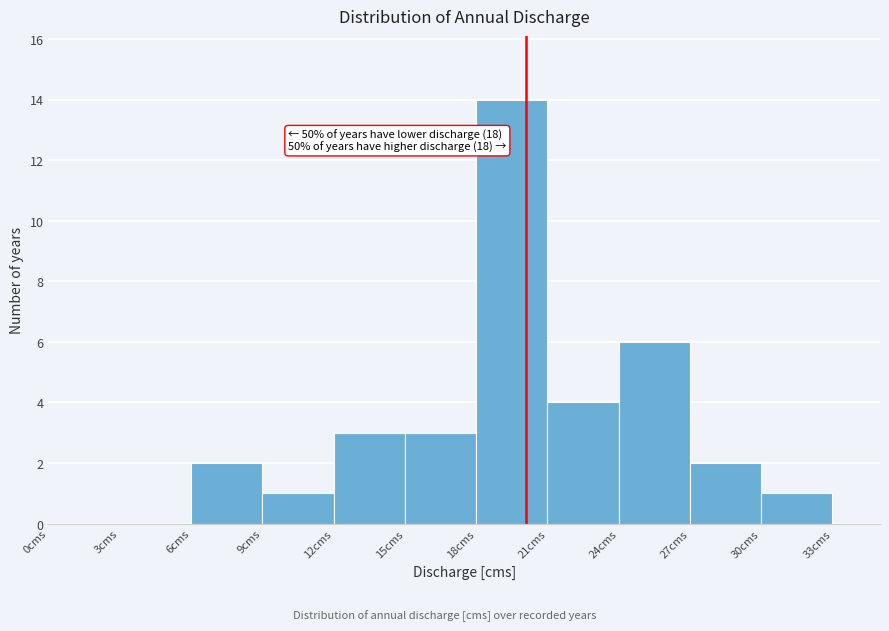

Which range on the x-axis has the tallest bar?

18 to 21